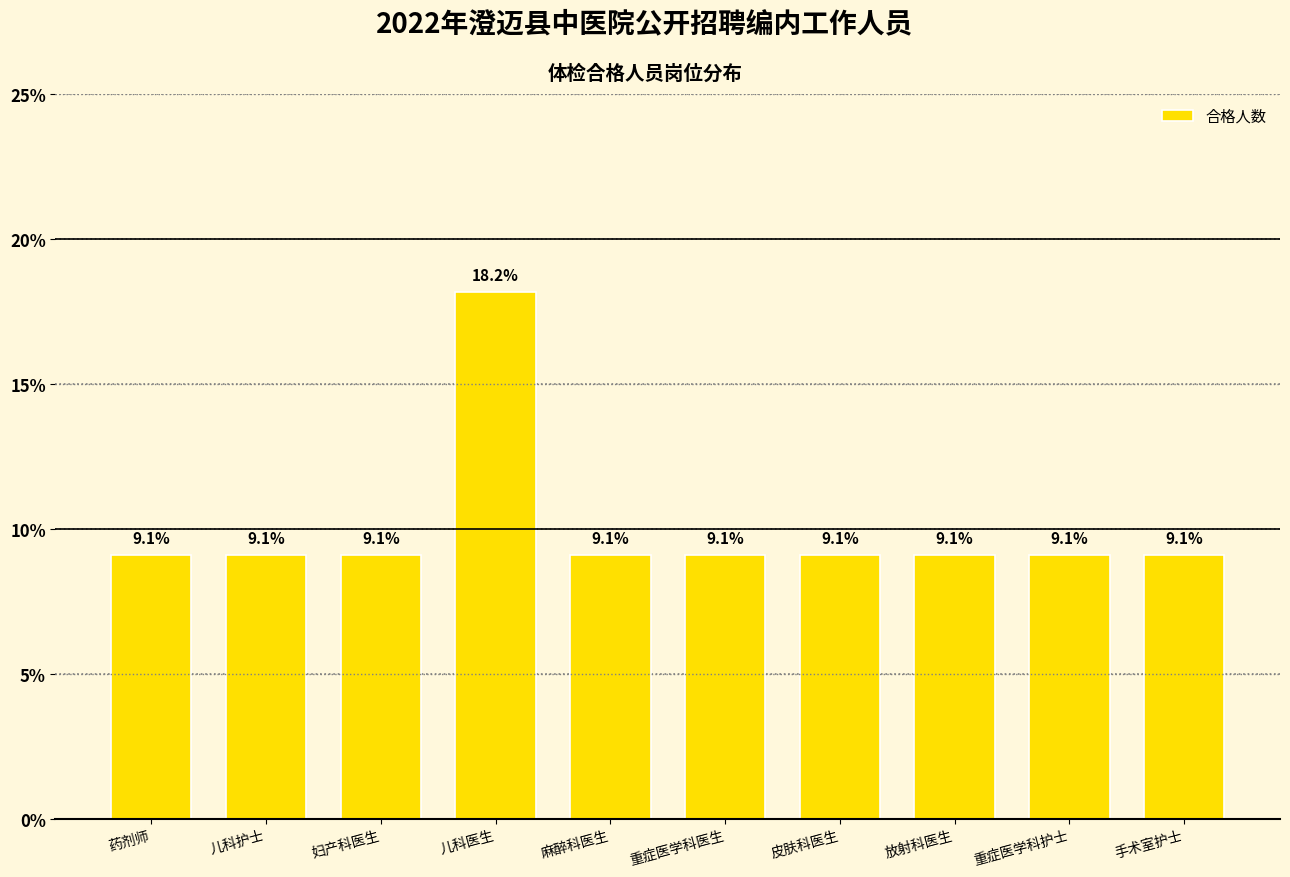

What is the label of the 7th bar from the right?

儿科医生